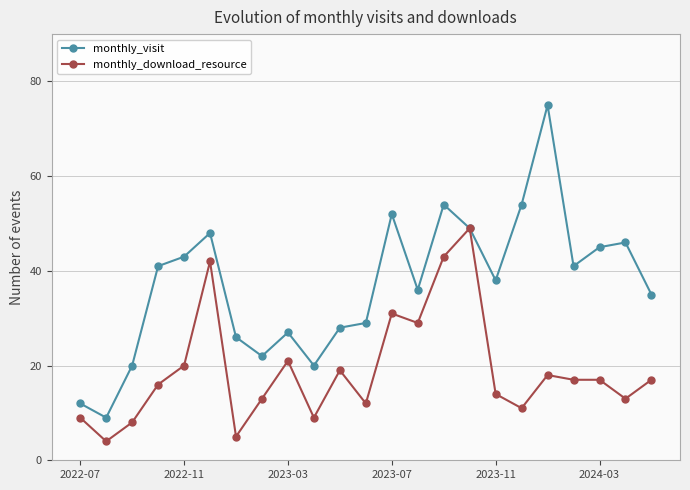

Which series has the largest total across all categories?

monthly_visit